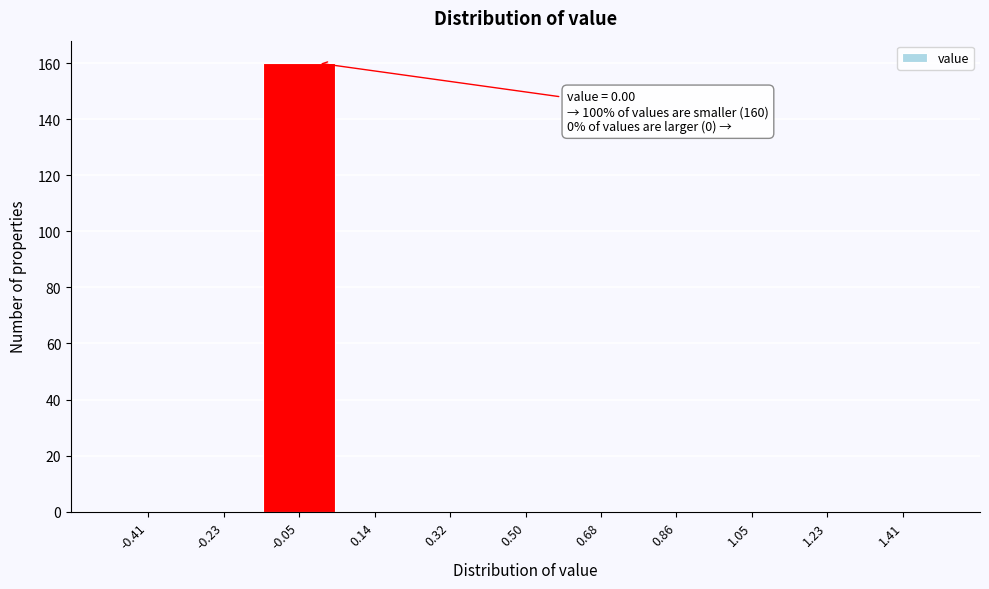

Which range on the x-axis has the tallest bar?

-0.14 to 0.04